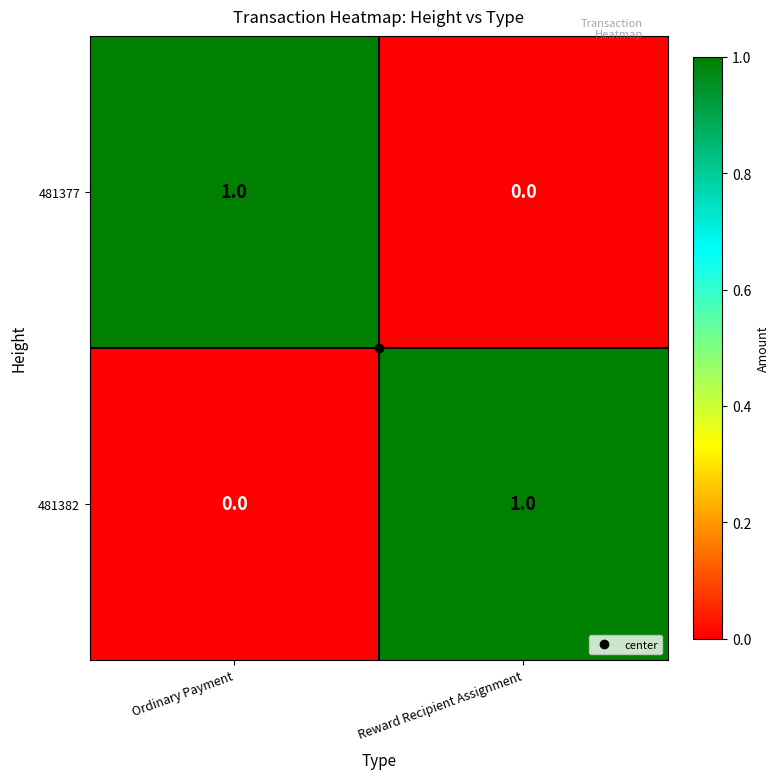

At which label does 481377 reach its peak?

Ordinary Payment